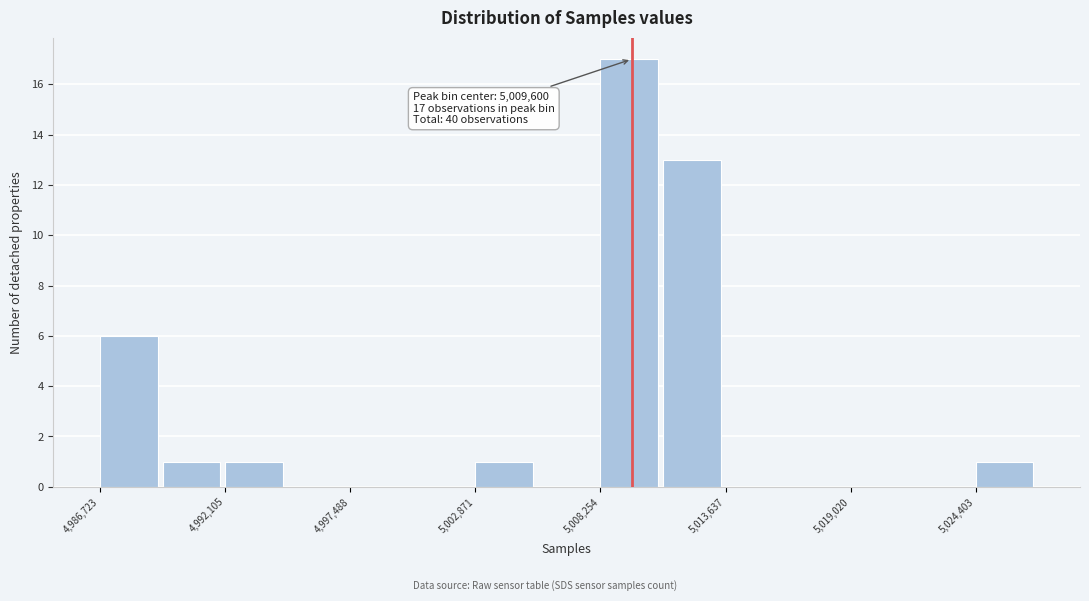

Around what value on the x-axis is the tallest bar? Give the approximate position of its centre, as read against the axis.

5009000